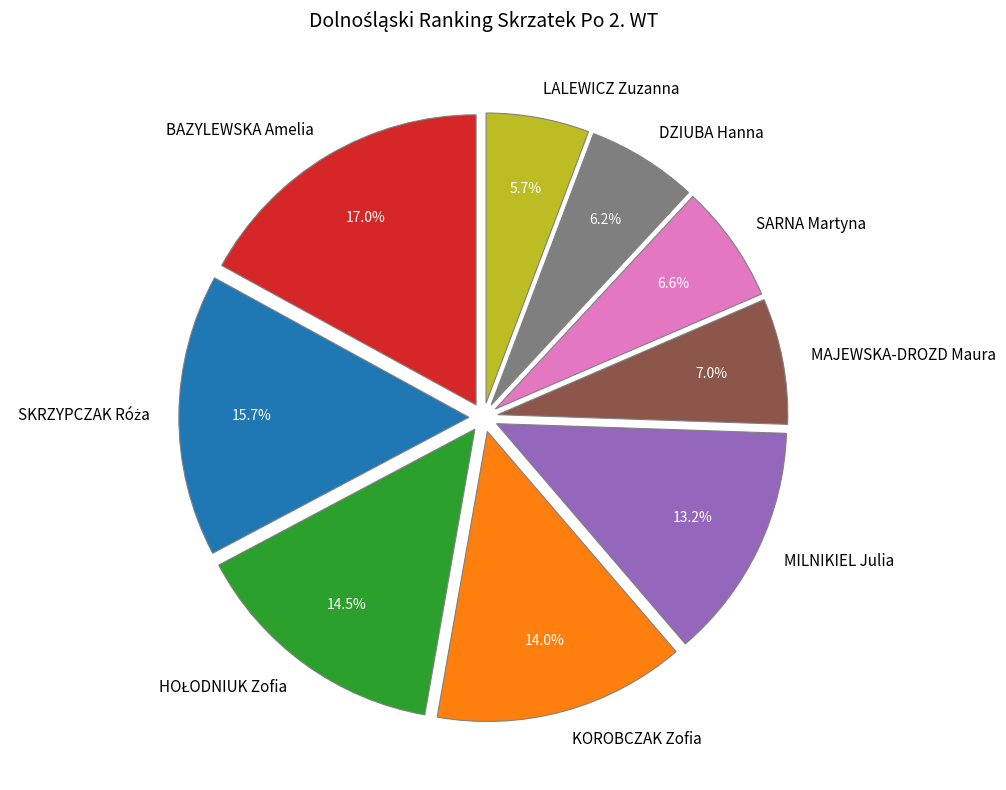

Does MAJEWSKA-DROZD Maura account for over 50% of the chart?

No